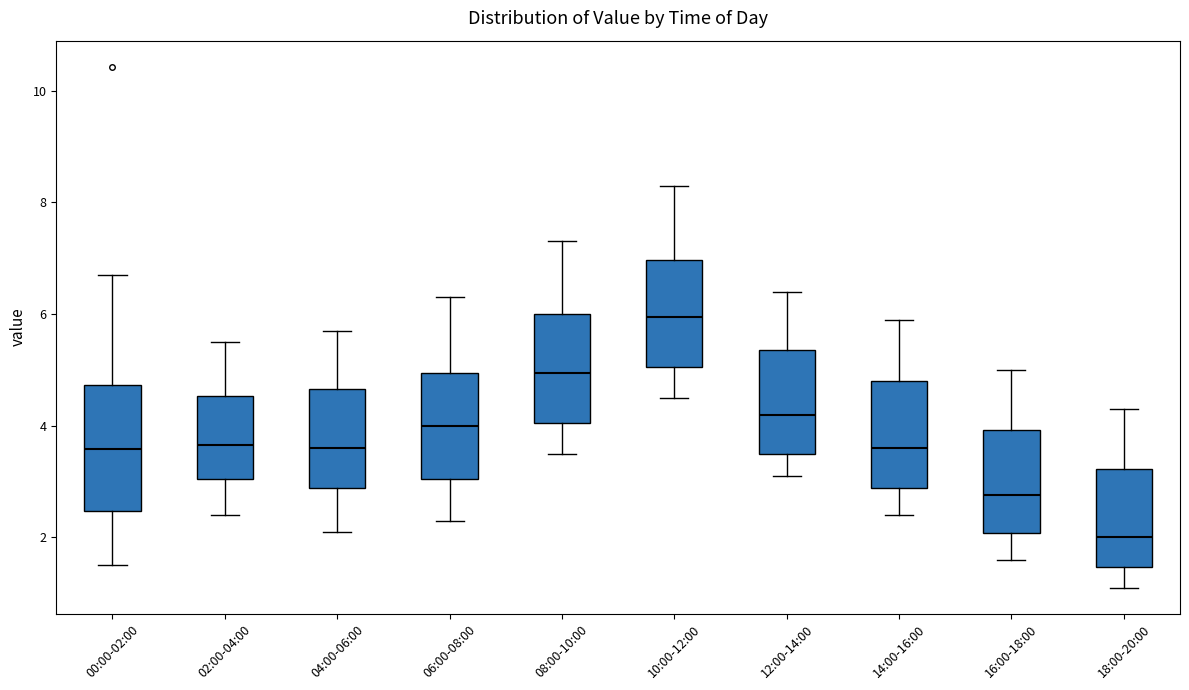

Comparing the boxes themselves (not the whiskers), which one is the tallest?

00:00-02:00